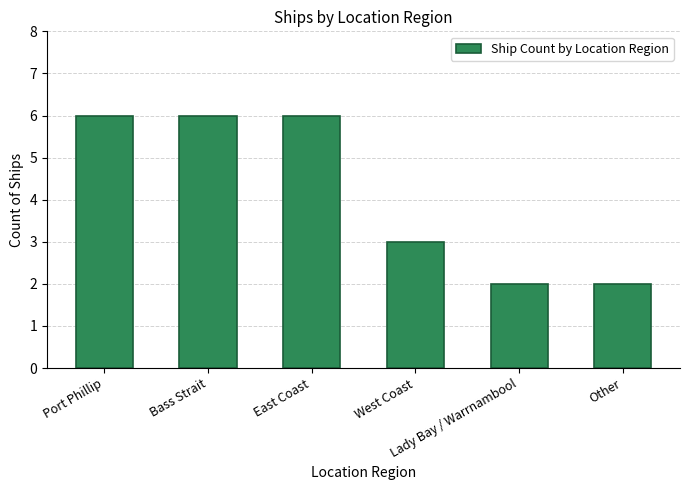

What is the value of the 1st bar from the left?

6